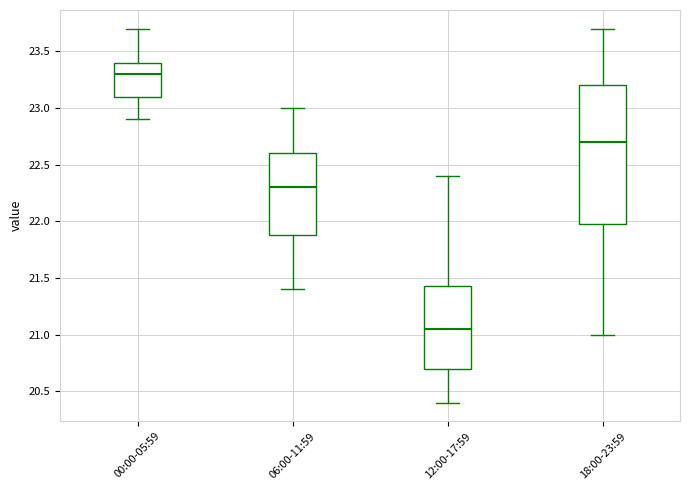

Comparing the boxes themselves (not the whiskers), which one is the tallest?

18:00-23:59